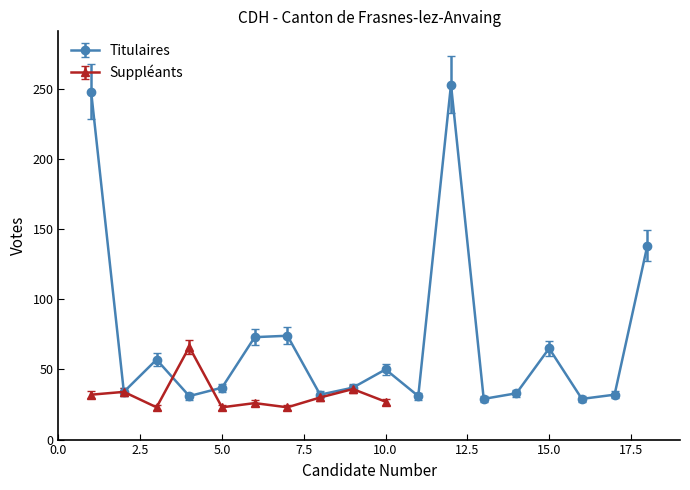

True or false: Titulaires has more than 2 interior local peaks.

True